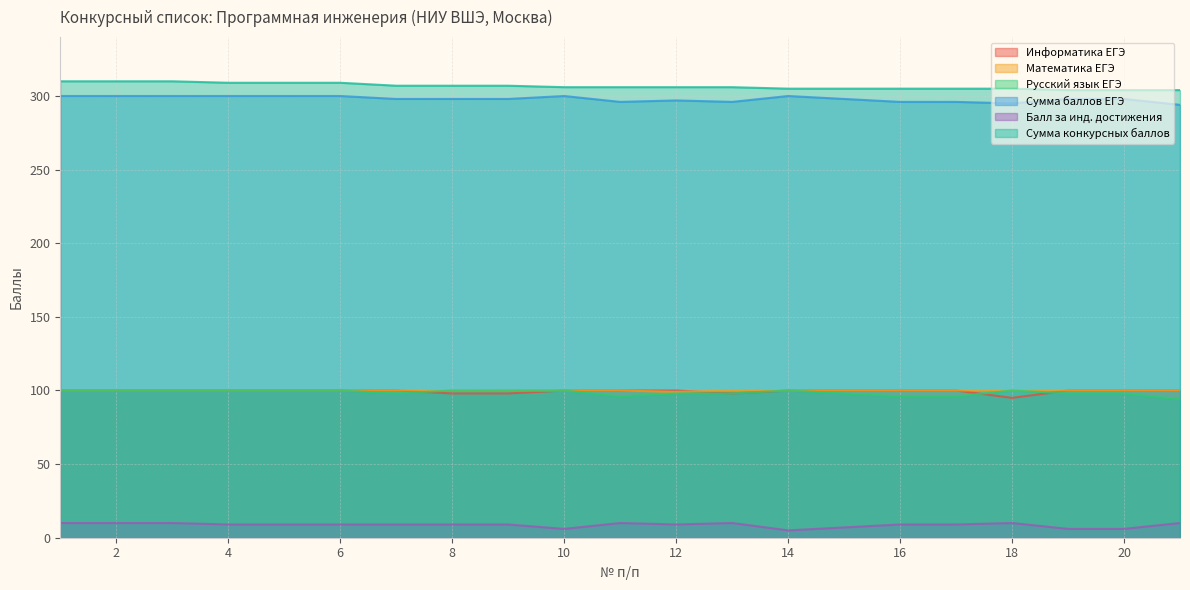

What is the average value of the Балл за инд. достижения series?

9